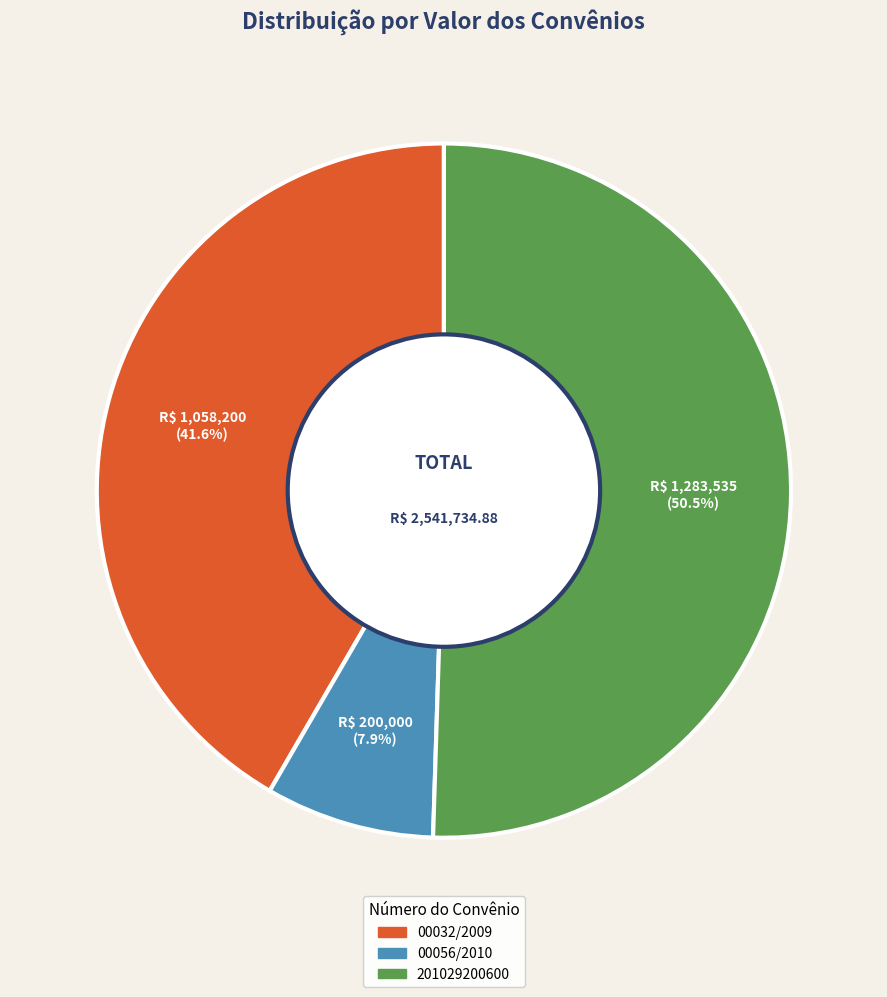

What percentage do 00032/2009 and 00056/2010 together represent?

49.5%